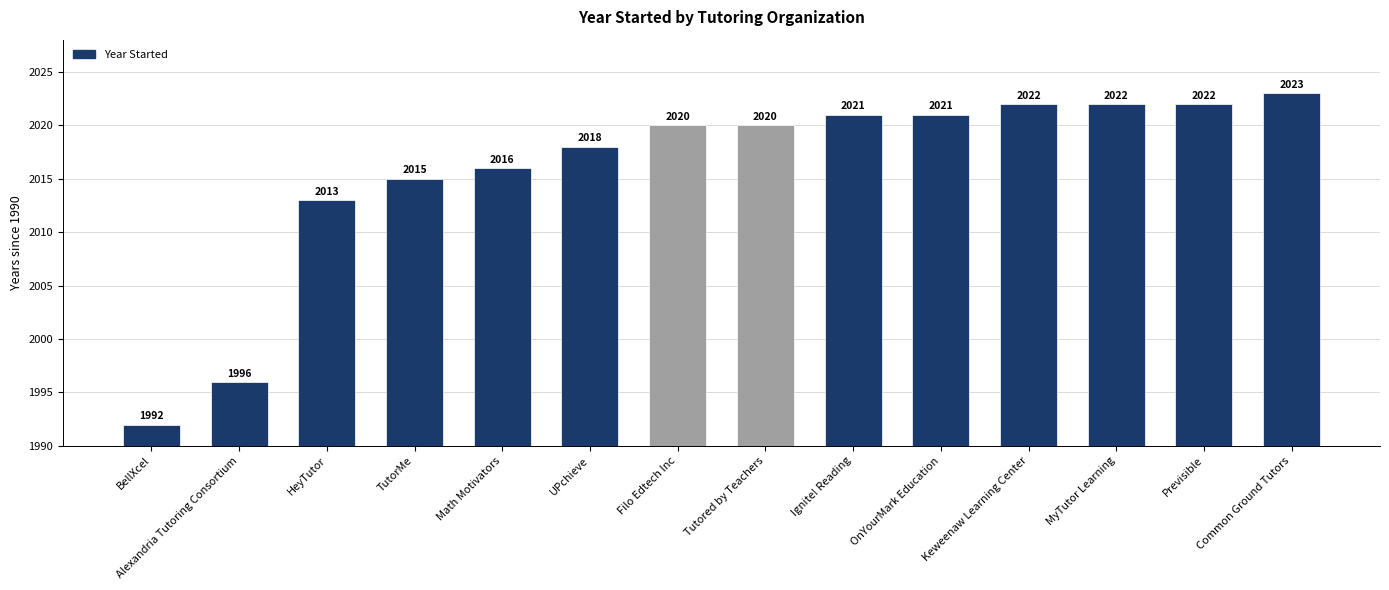

Are the bars horizontal?

No